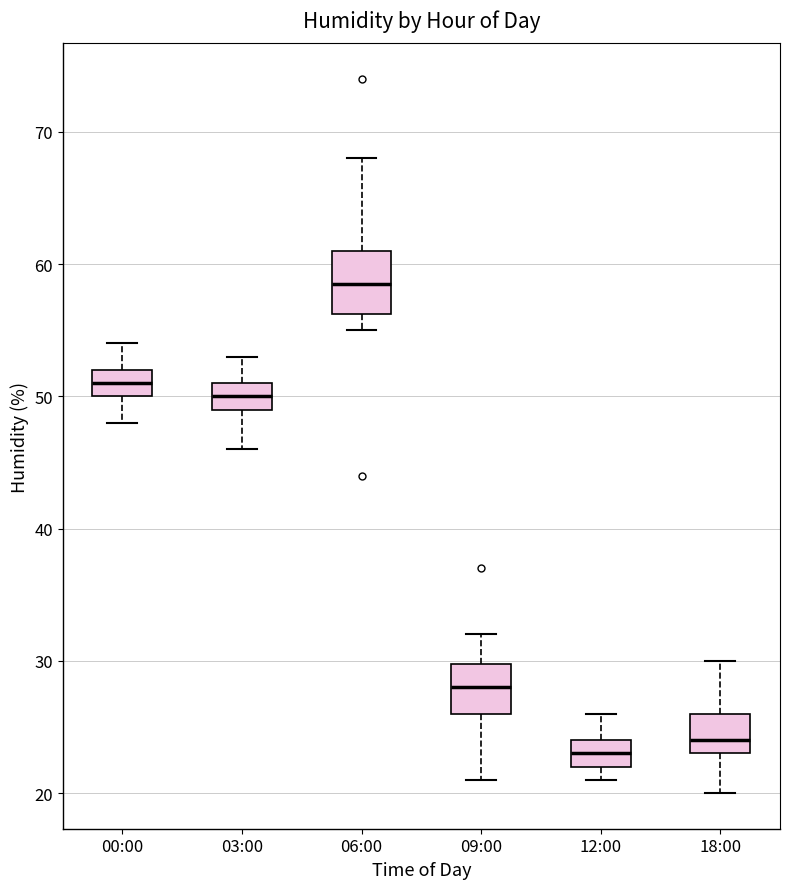

Comparing the boxes themselves (not the whiskers), which one is the tallest?

06:00